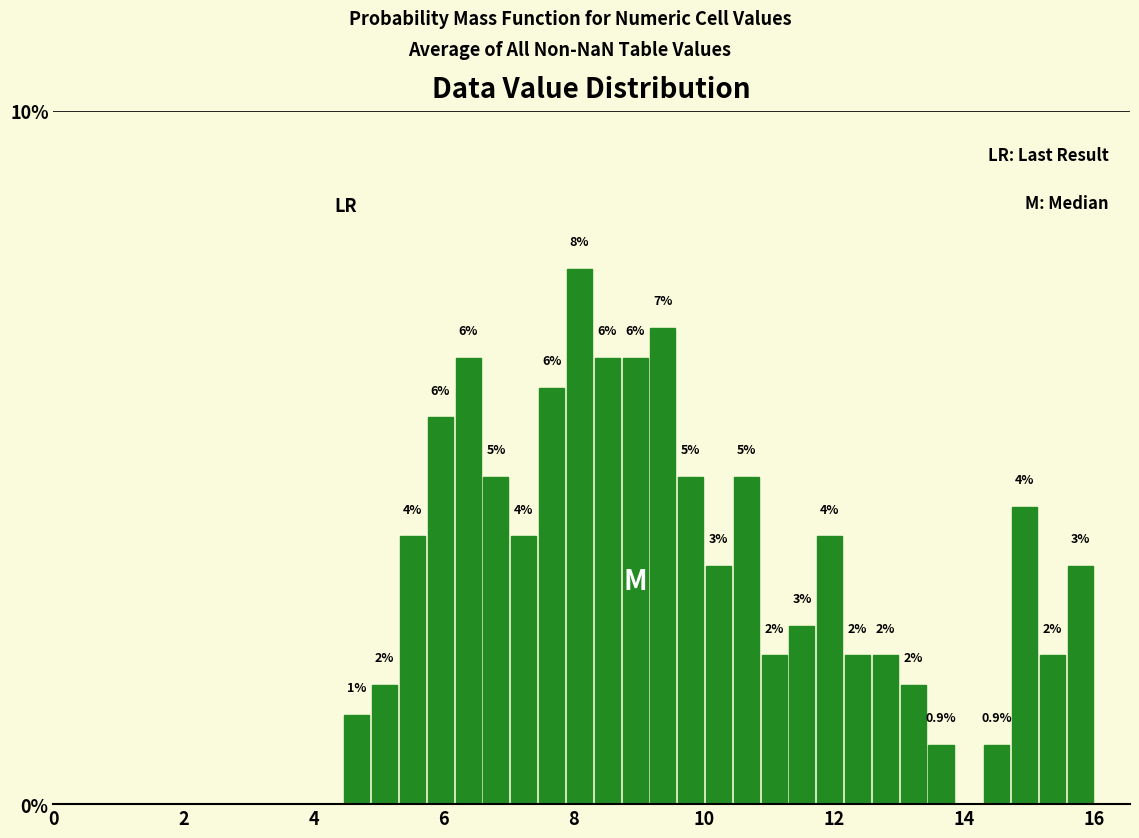

Around what value on the x-axis is the tallest bar? Give the approximate position of its centre, as read against the axis.

8.0